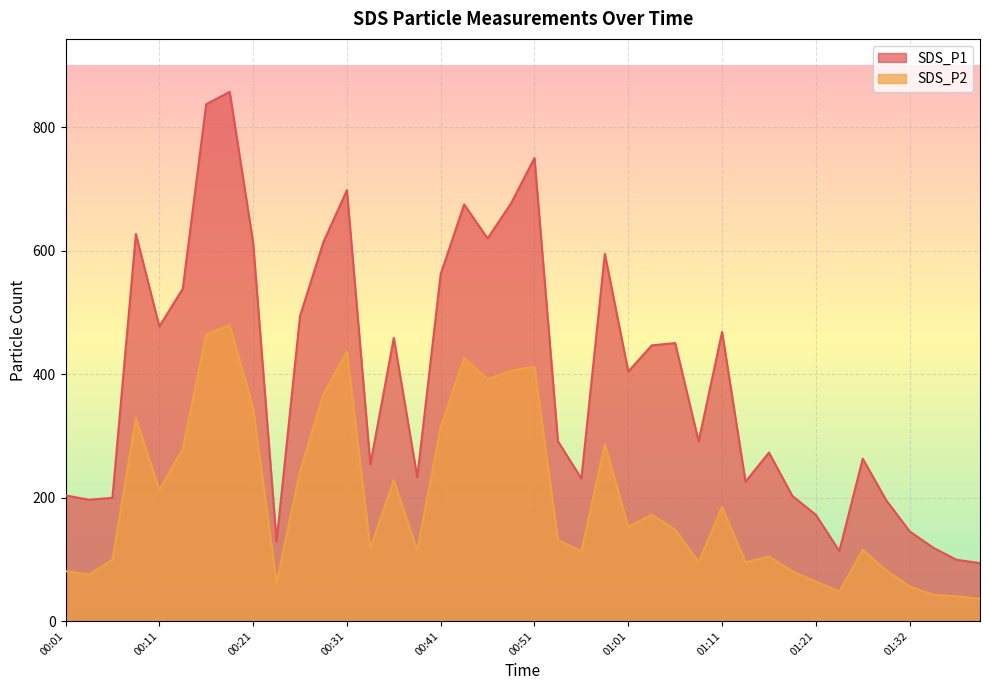

True or false: SDS_P1 and SDS_P2 intersect in this chart.

False